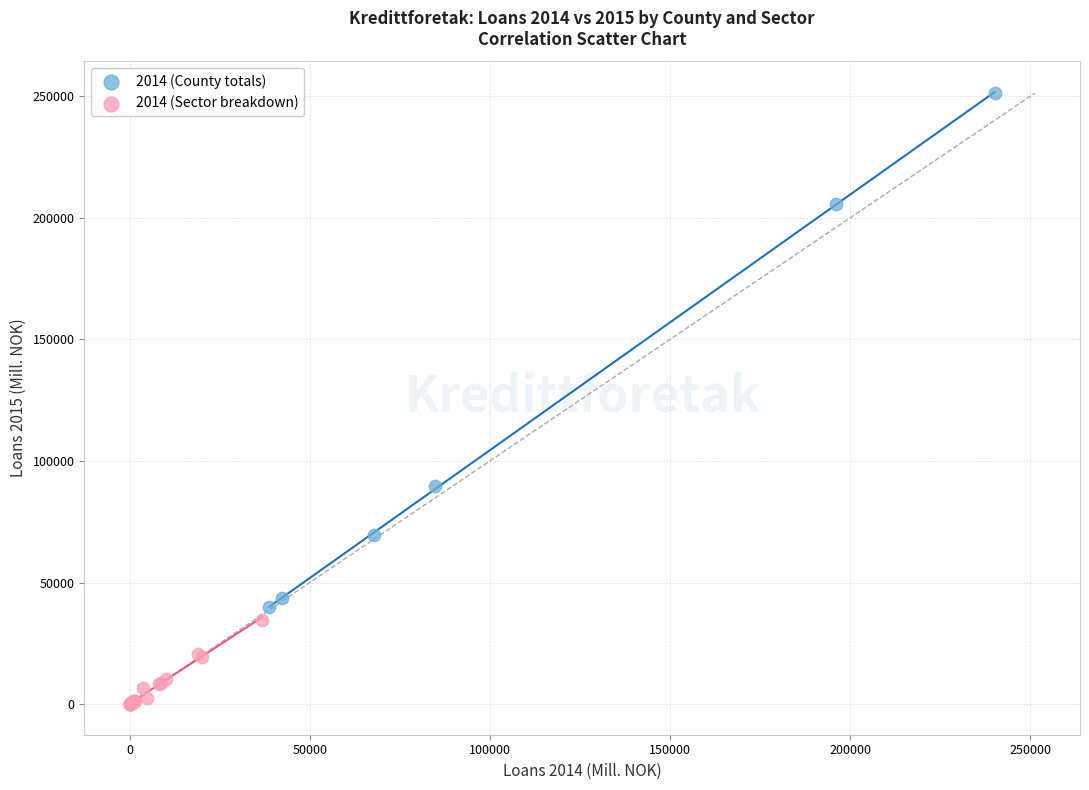

Which series reaches the maximum Y coordinate?

2014 (County totals)